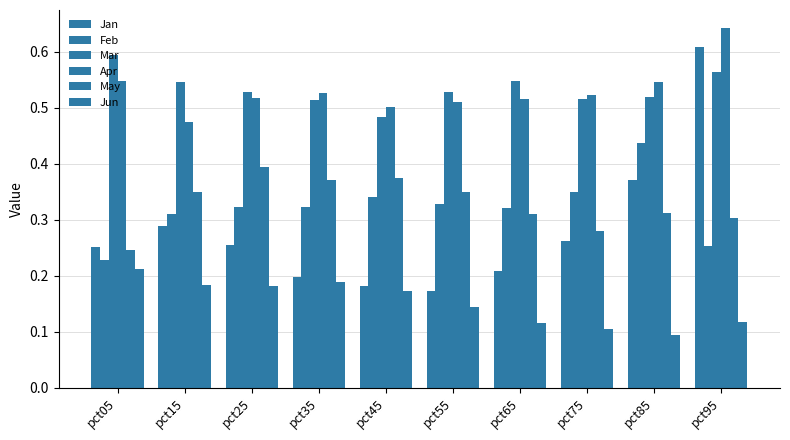

What is the spread (max minus min) of values at pct45?

0.3